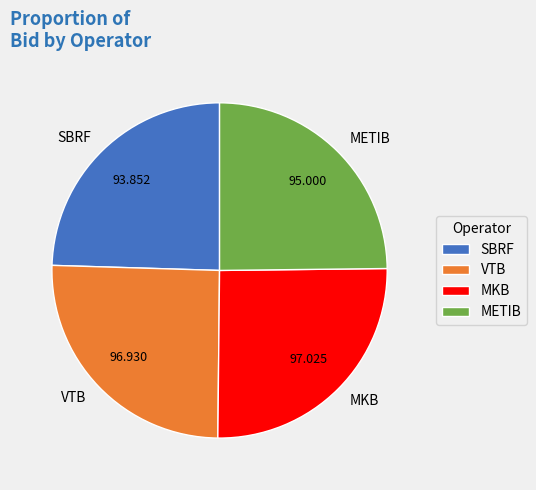

Do MKB and VTB together represent more than half of the pie?

Yes